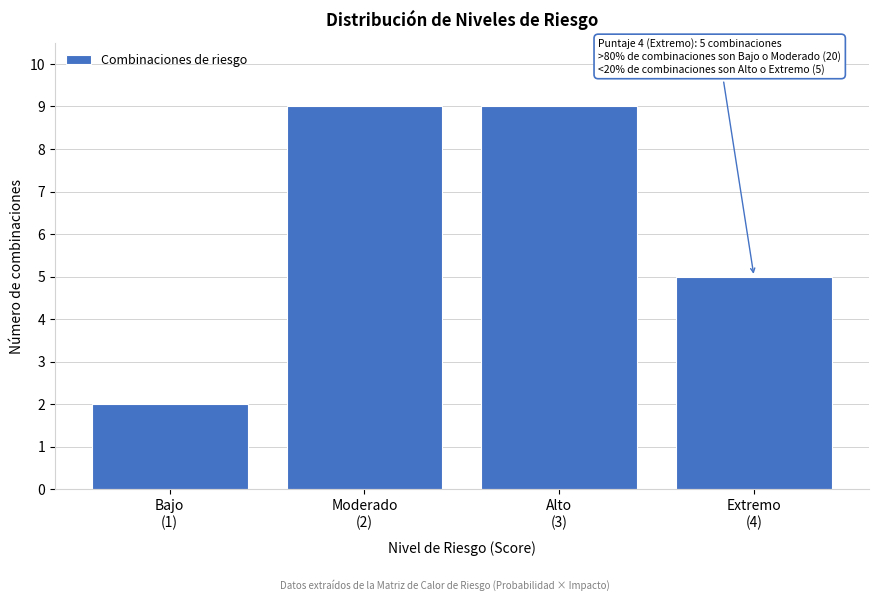

Reading left to right, list all the values displayed in this chart.

2	9	9	5